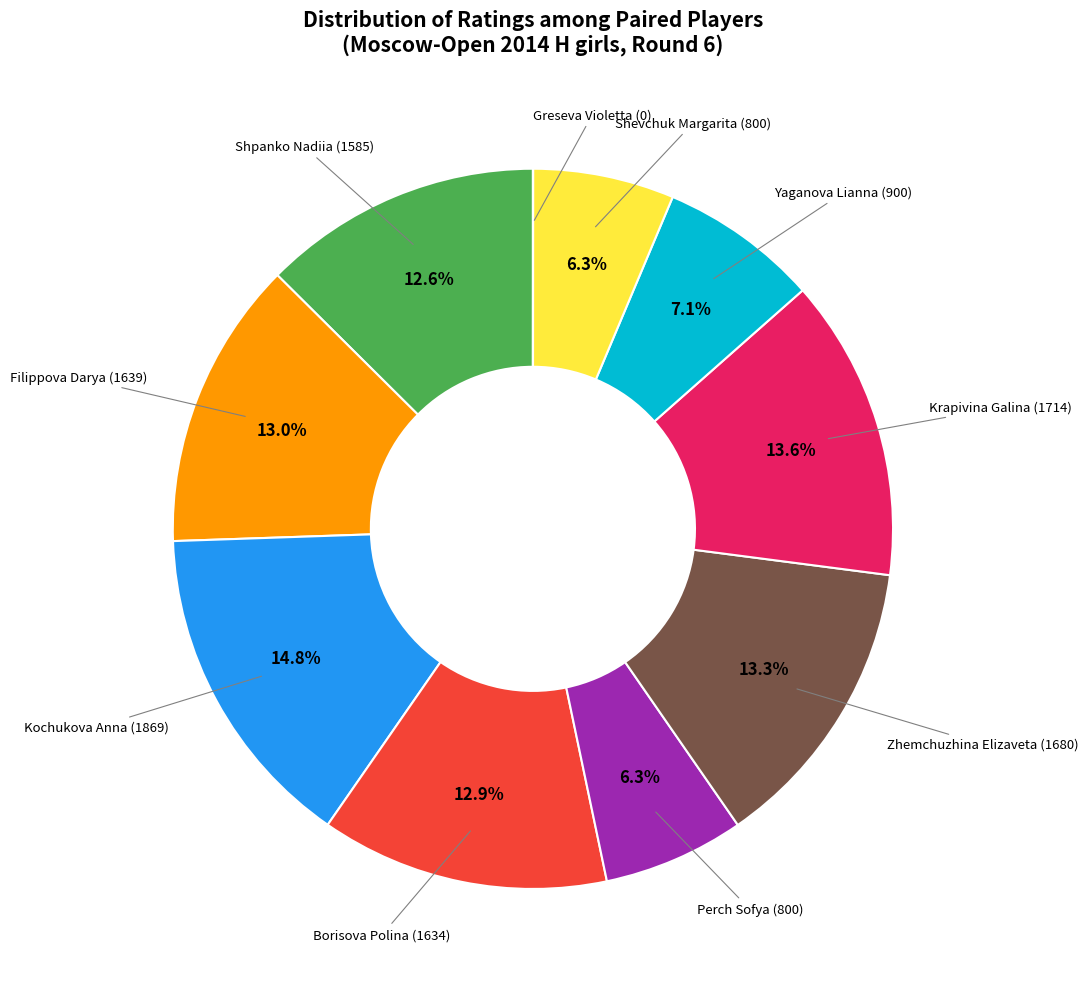

Does any single category account for the majority?

No